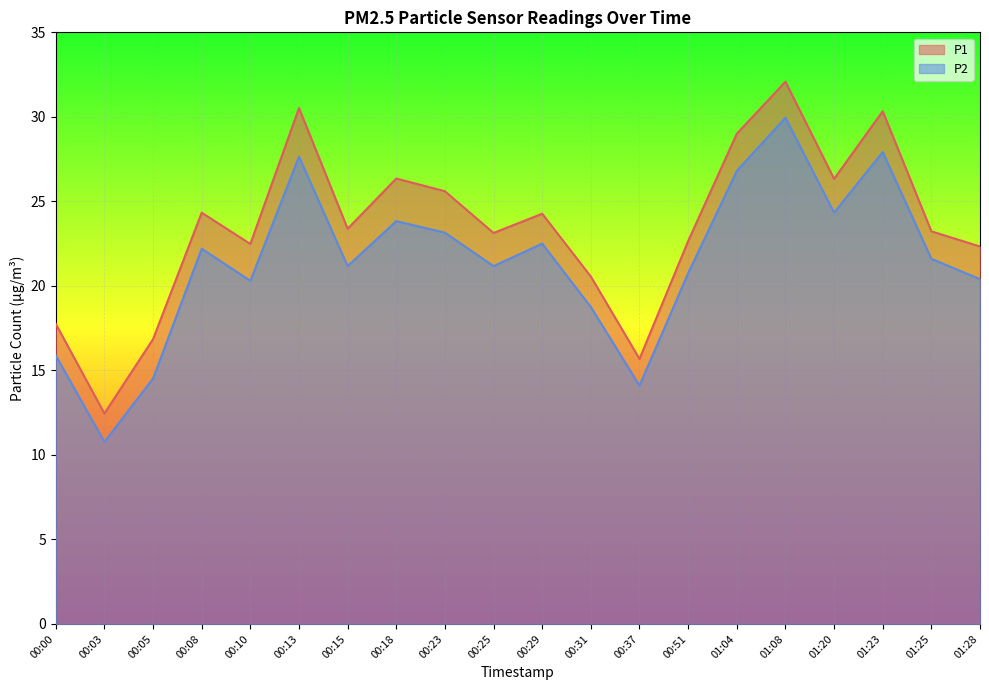

True or false: P2 and P1 cross at least once.

False